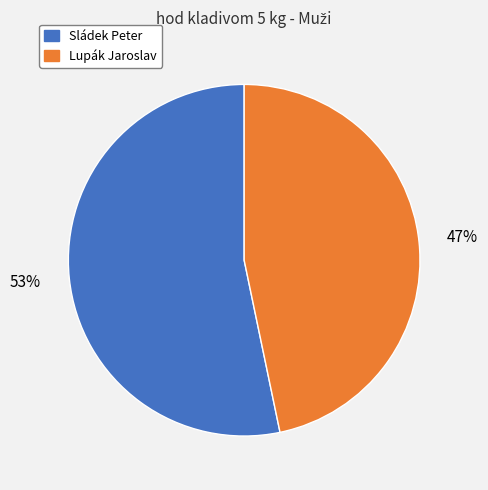

Does Lupák Jaroslav account for over 50% of the chart?

No